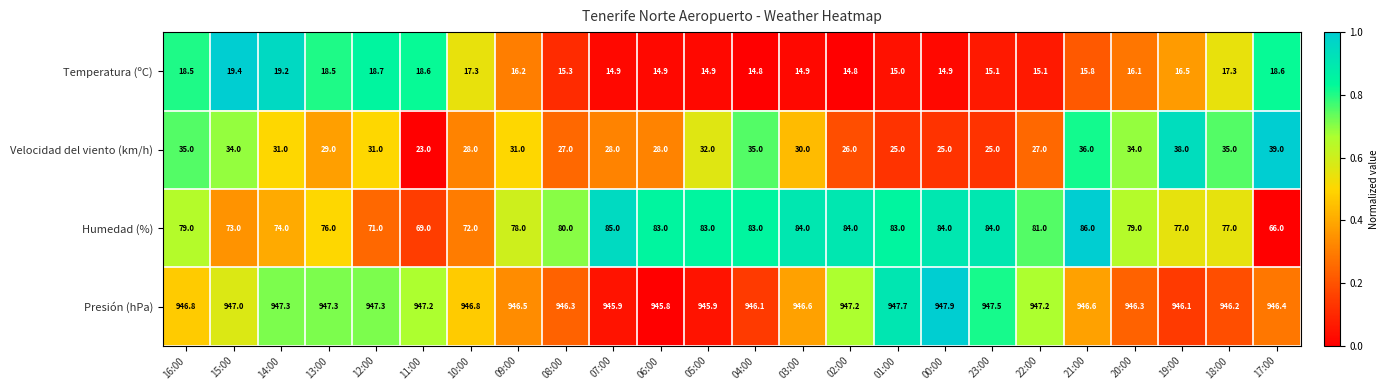

Which series has the largest total across all categories?

Presión (hPa)